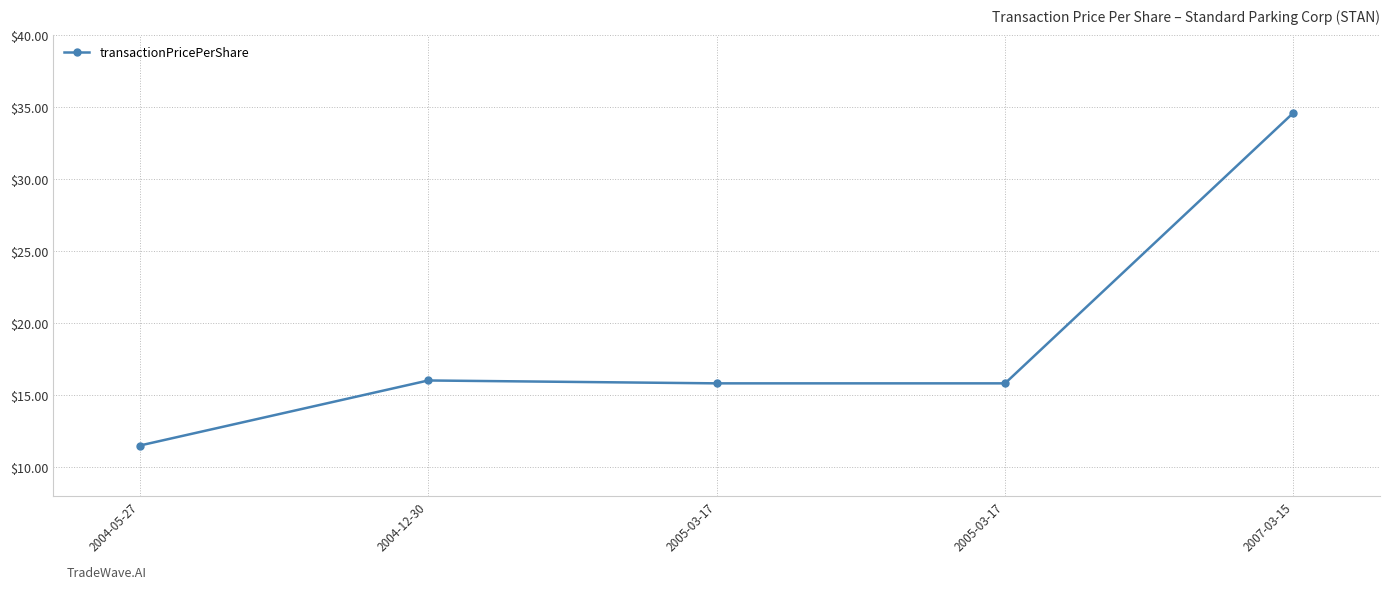

At which category does the data reach its first local peak?

2004-12-30